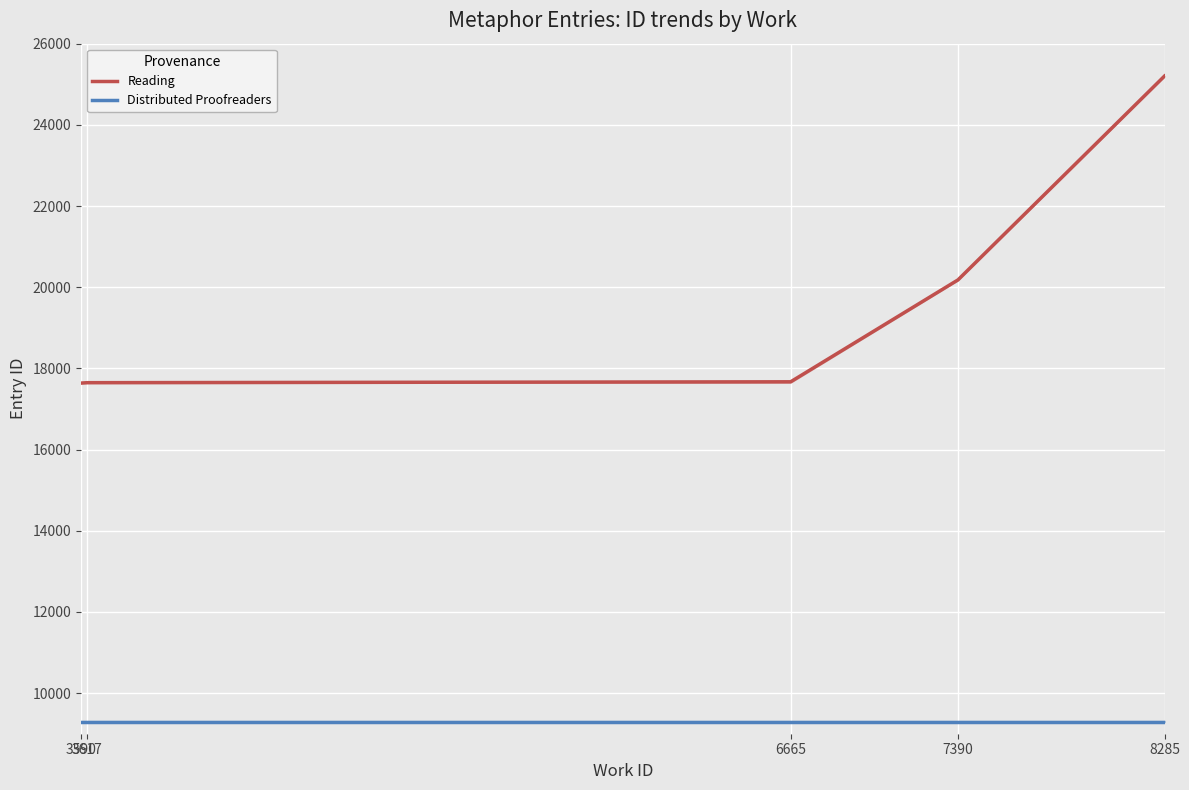

What is the total value across all series at 7390?

29479